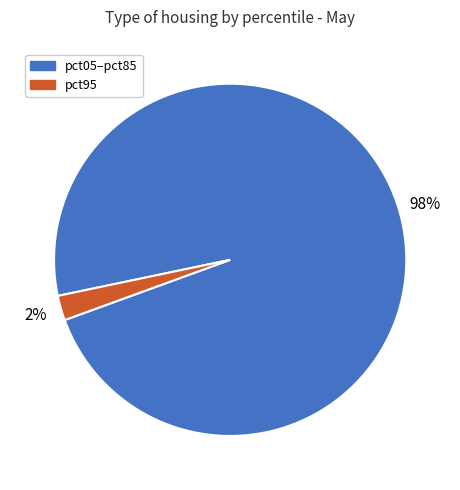

Is there a majority slice in this chart?

Yes